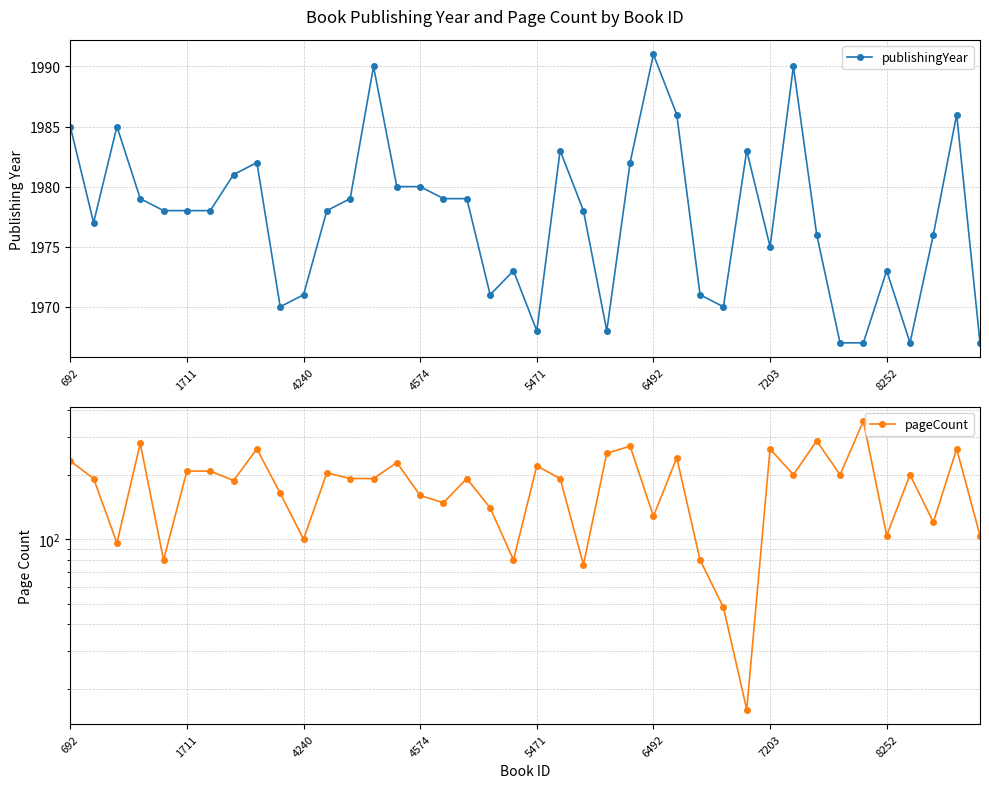

Reading left to right, transcribe all the data shown in this chart.

publishingYear: 1985	1977	1985	1979	1978	1978	1978	1981	1982	1970	1971	1978	1979	1990	1980	1980	1979	1979	1971	1973	1968	1983	1978	1968	1982	1991	1986	1971	1970	1983	1975	1990	1976	1967	1967	1973	1967	1976	1986	1967
pageCount: 232	192	96	280	80	208	208	188	264	164	100	204	192	192	228	160	148	192	140	80	220	192	76	252	272	128	240	80	48	16	264	200	288	200	356	104	200	120	264	104